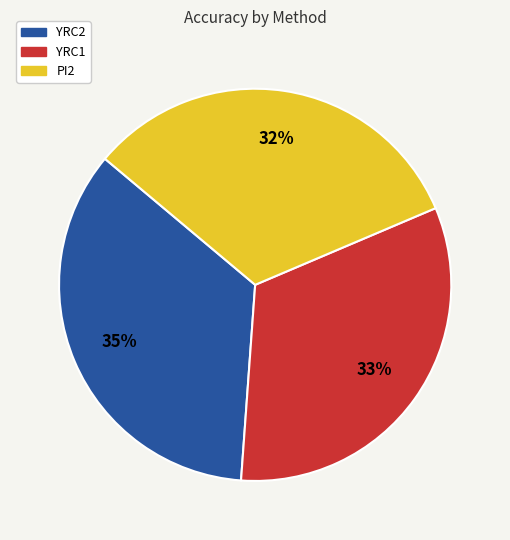

Is there any slice that represents more than half of the pie?

No